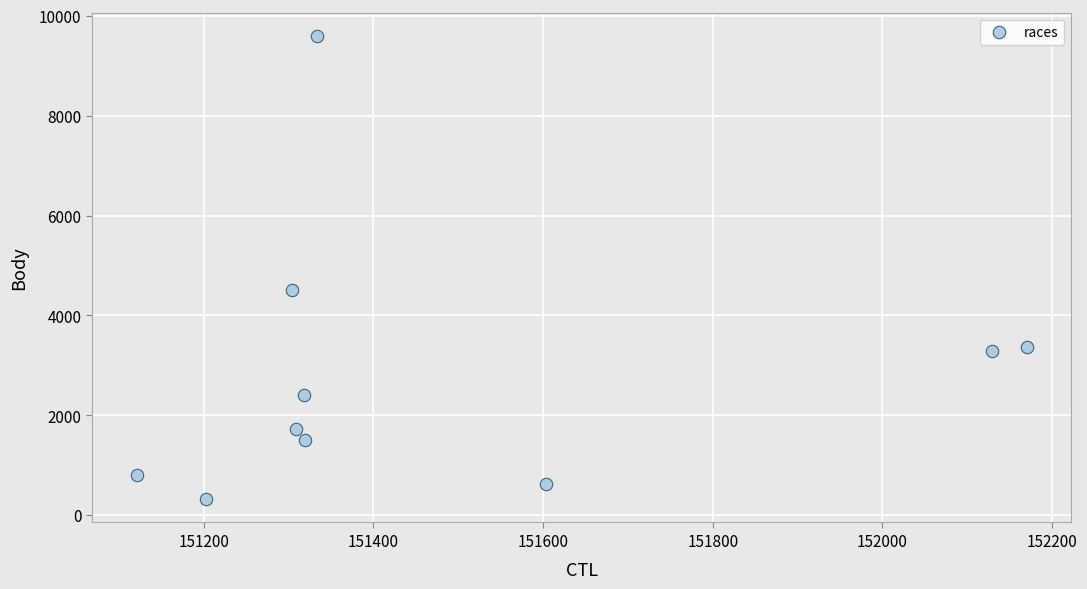

What is the average Y value?

2816